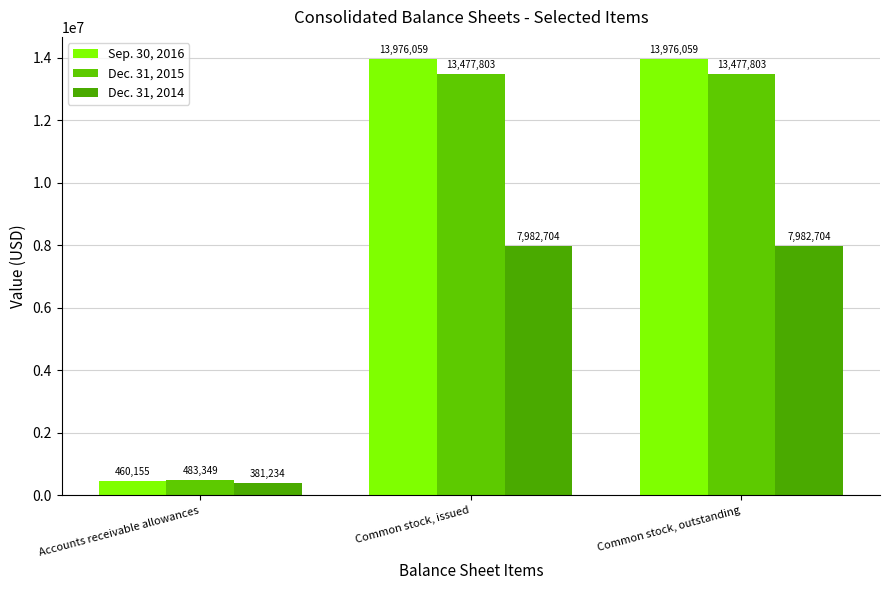

Reading left to right, what are all the values shown in this chart?

Sep. 30, 2016: 460155	13976059	13976059
Dec. 31, 2015: 483349	13477803	13477803
Dec. 31, 2014: 381234	7982704	7982704